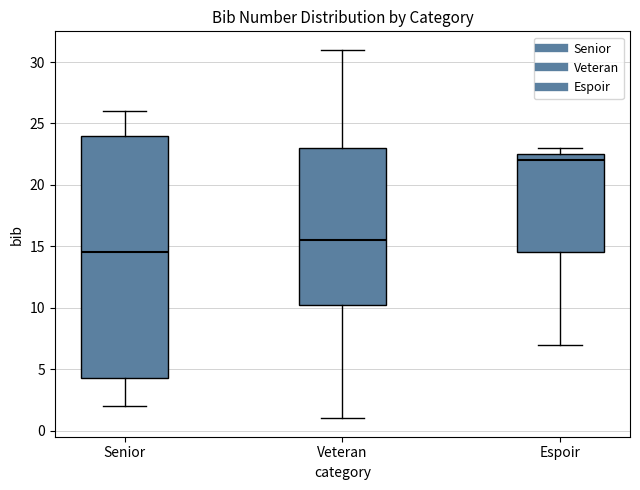

Reading left to right, transcribe this box plot: for each box, give where its median line is, the range the box spans, and where its two whiskers end, as read against the y-axis. The values are not printed on the chart, so give them approximately, as read against the axis.

Senior: median 14.5, box 4.5 to 24.0, whiskers 2.0 to 26.0
Veteran: median 15.5, box 10.5 to 23.0, whiskers 1.0 to 31.0
Espoir: median 22.0, box 14.5 to 22.5, whiskers 7.0 to 23.0